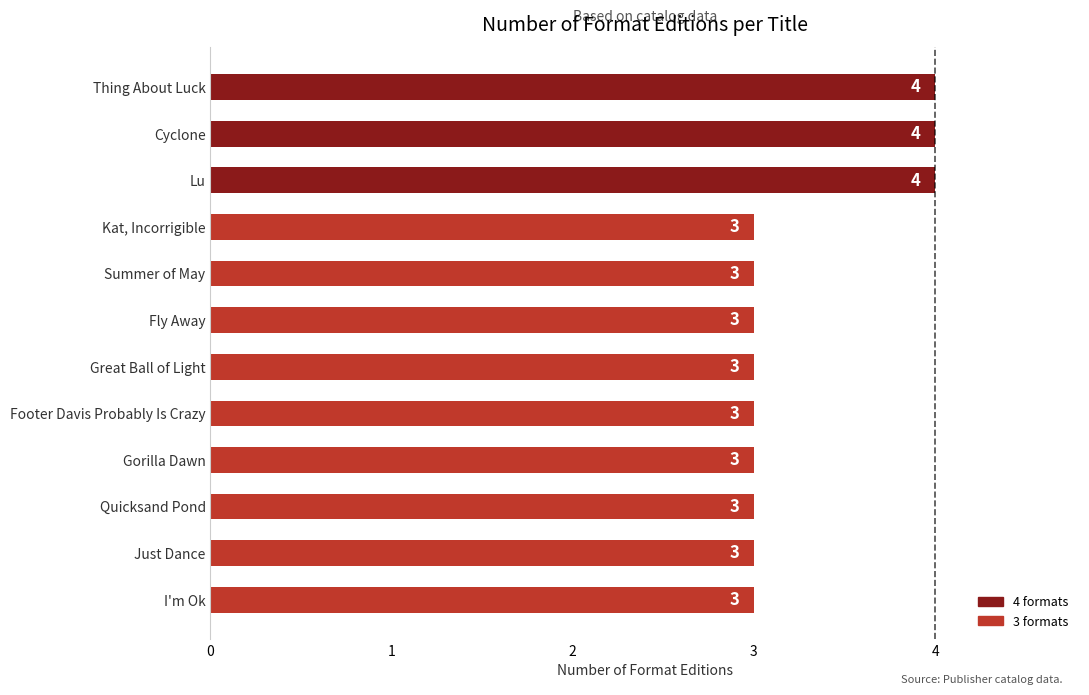

How many values are between 3 and 4?

12